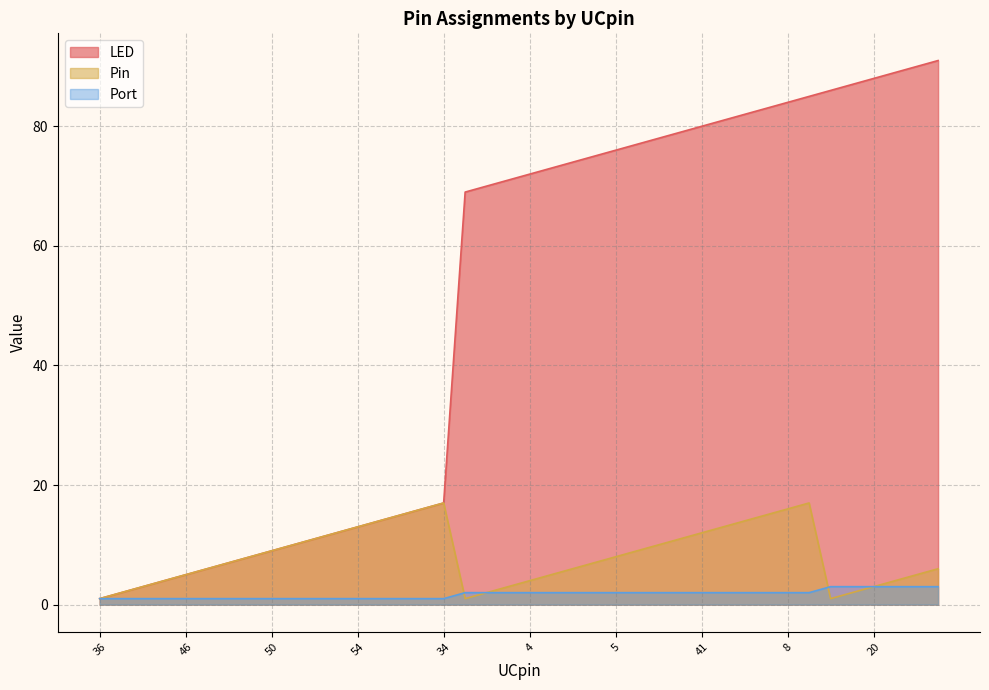

The Port series shows 2 at 5. True or false?

True